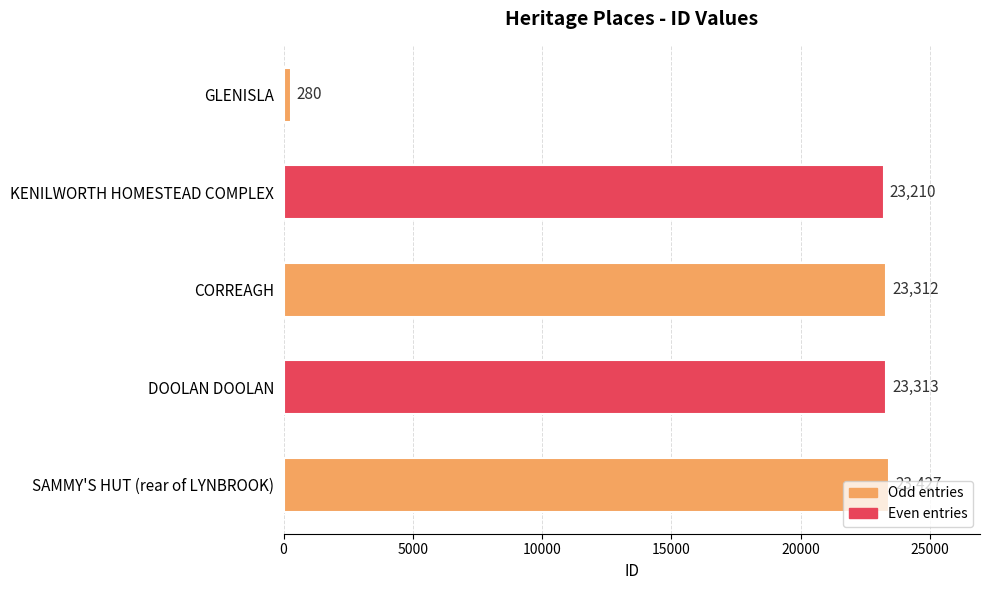

Approximately how many times larger is the value at CORREAGH compared to KENILWORTH HOMESTEAD COMPLEX?

1.0